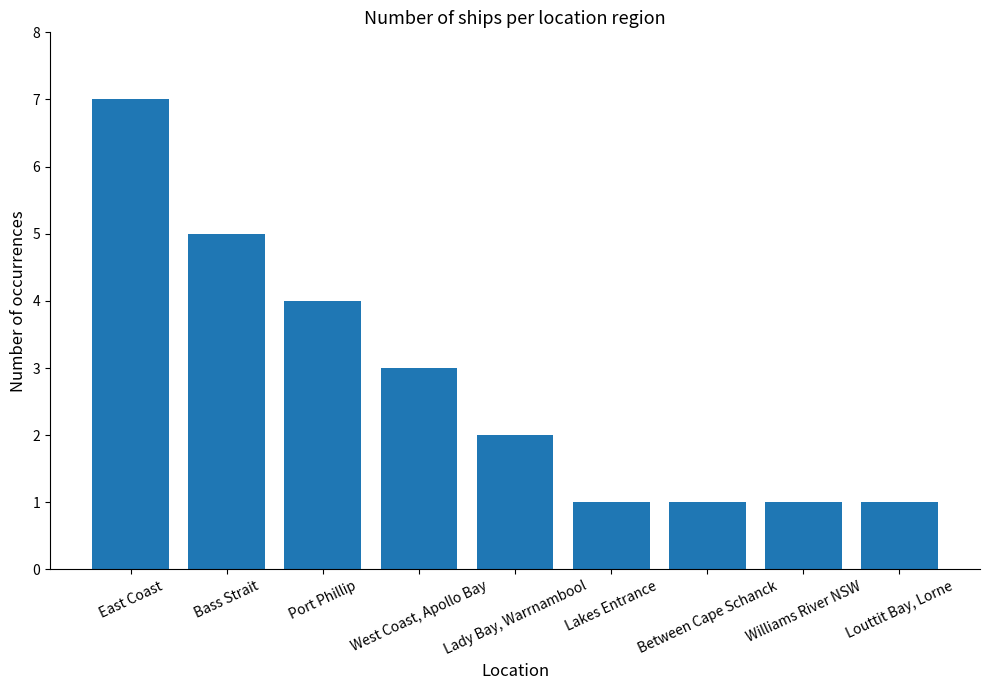

Reading left to right, list all the values displayed in this chart.

East Coast=7	Bass Strait=5	Port Phillip=4	West Coast, Apollo Bay=3	Lady Bay, Warrnambool=2	Lakes Entrance=1	Between Cape Schanck=1	Williams River NSW=1	Louttit Bay, Lorne=1